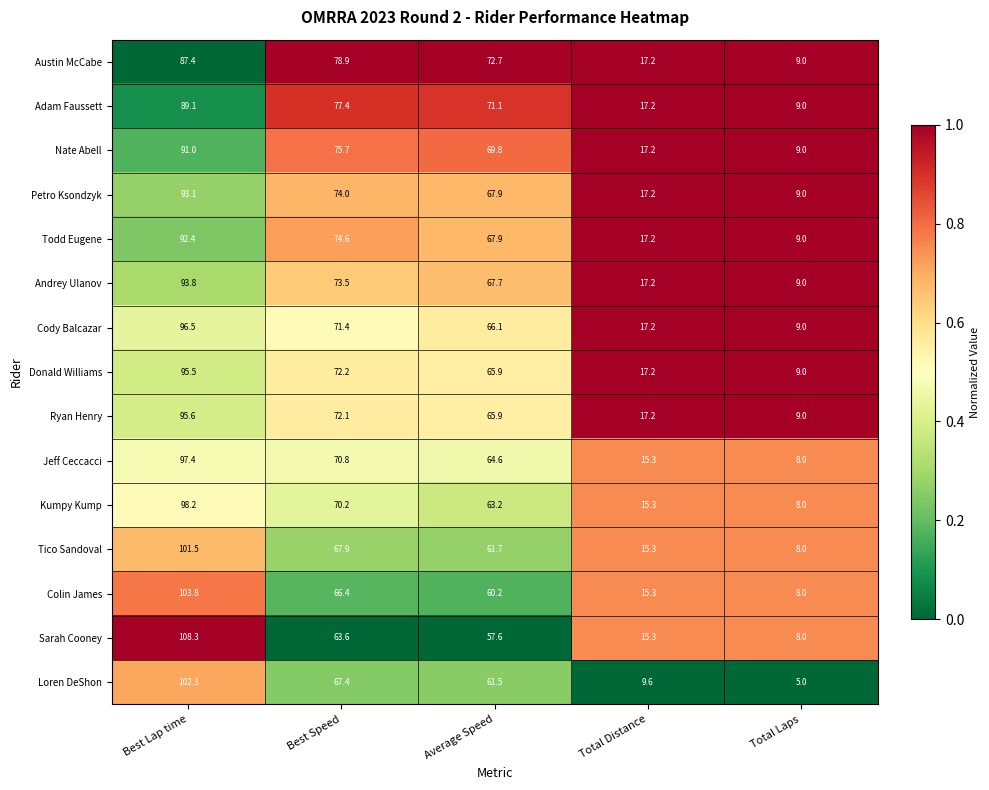

Rank the series by their maximum value, from highest to lowest.

Sarah Cooney, Colin James, Loren DeShon, Tico Sandoval, Kumpy Kump, Jeff Ceccacci, Cody Balcazar, Ryan Henry, Donald Williams, Andrey Ulanov, Petro Ksondzyk, Todd Eugene, Nate Abell, Adam Faussett, Austin McCabe